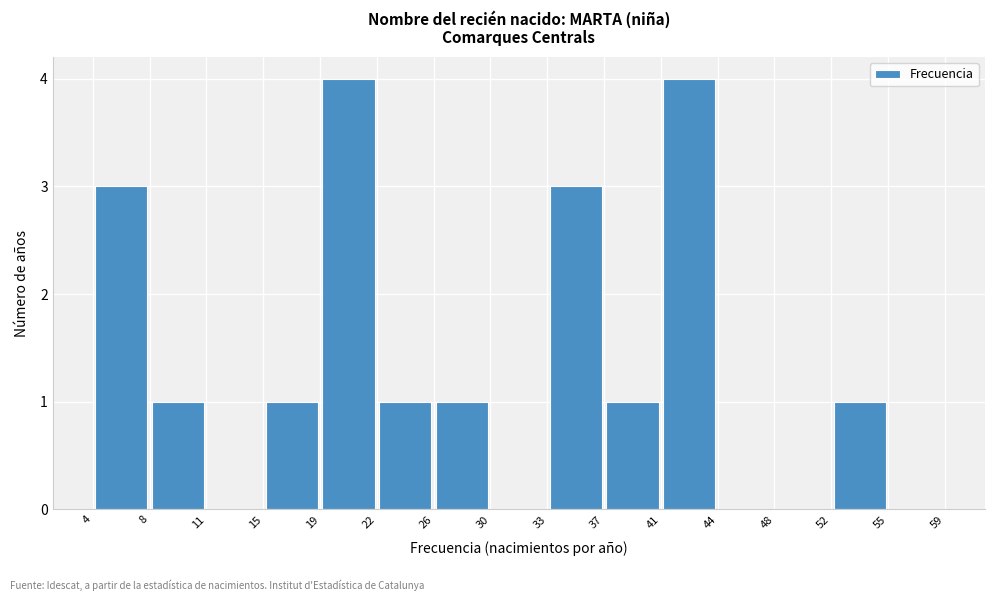

Reading left to right, transcribe this chart: for each bar, give the range it covers on the x-axis and its height. The values are not printed on the chart, so give them approximately, as read against the axis.

4 to 8: 3
8 to 11: 1
11 to 15: 0
15 to 19: 1
19 to 22: 4
22 to 26: 1
26 to 30: 1
30 to 33: 0
33 to 37: 3
37 to 41: 1
41 to 44: 4
44 to 48: 0
48 to 52: 0
52 to 55: 1
55 to 59: 0